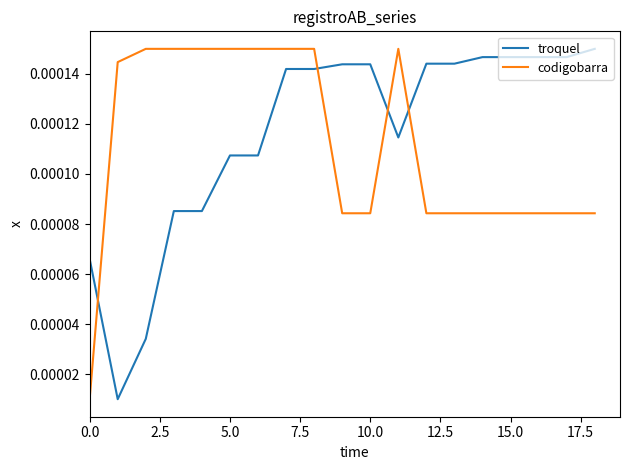

True or false: troquel and codigobarra intersect in this chart.

True